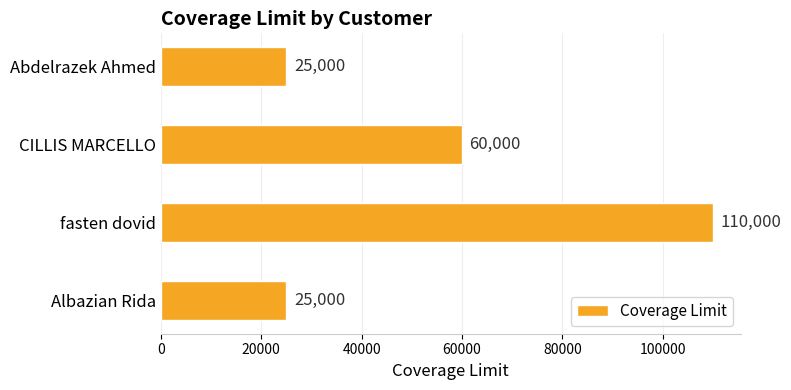

True or false: the data shows 6258 at Albazian Rida.

False